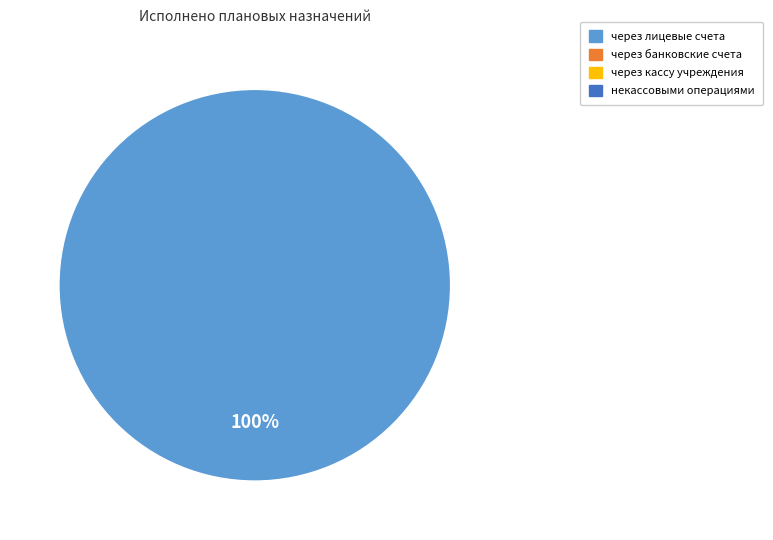

Is there a majority slice in this chart?

Yes